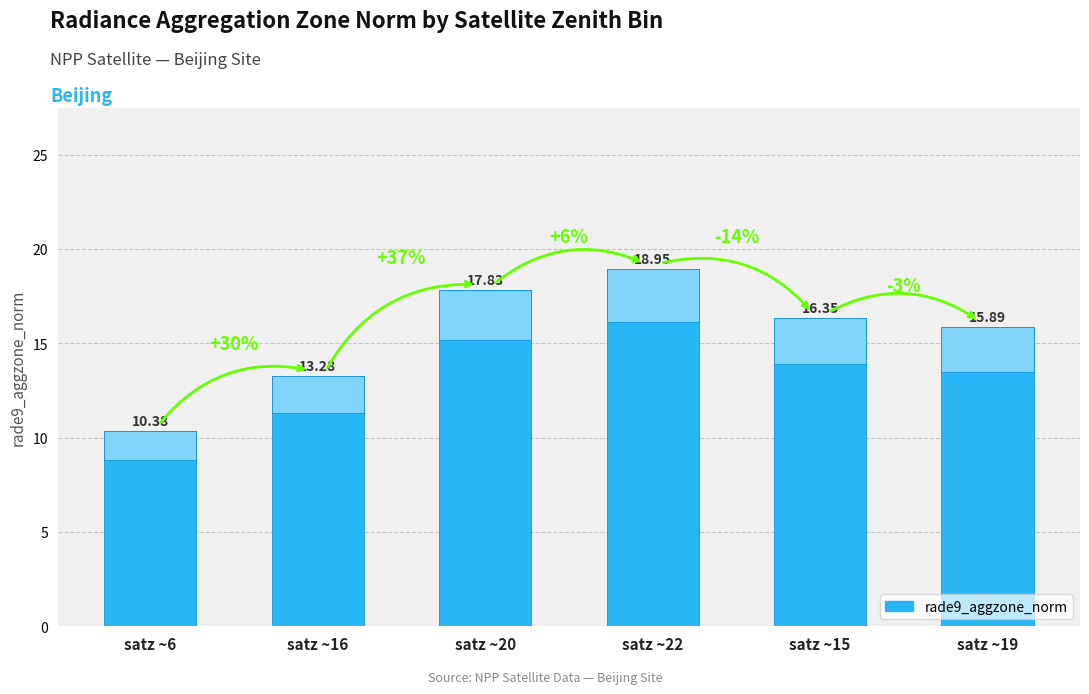

What is the average value?

15.4